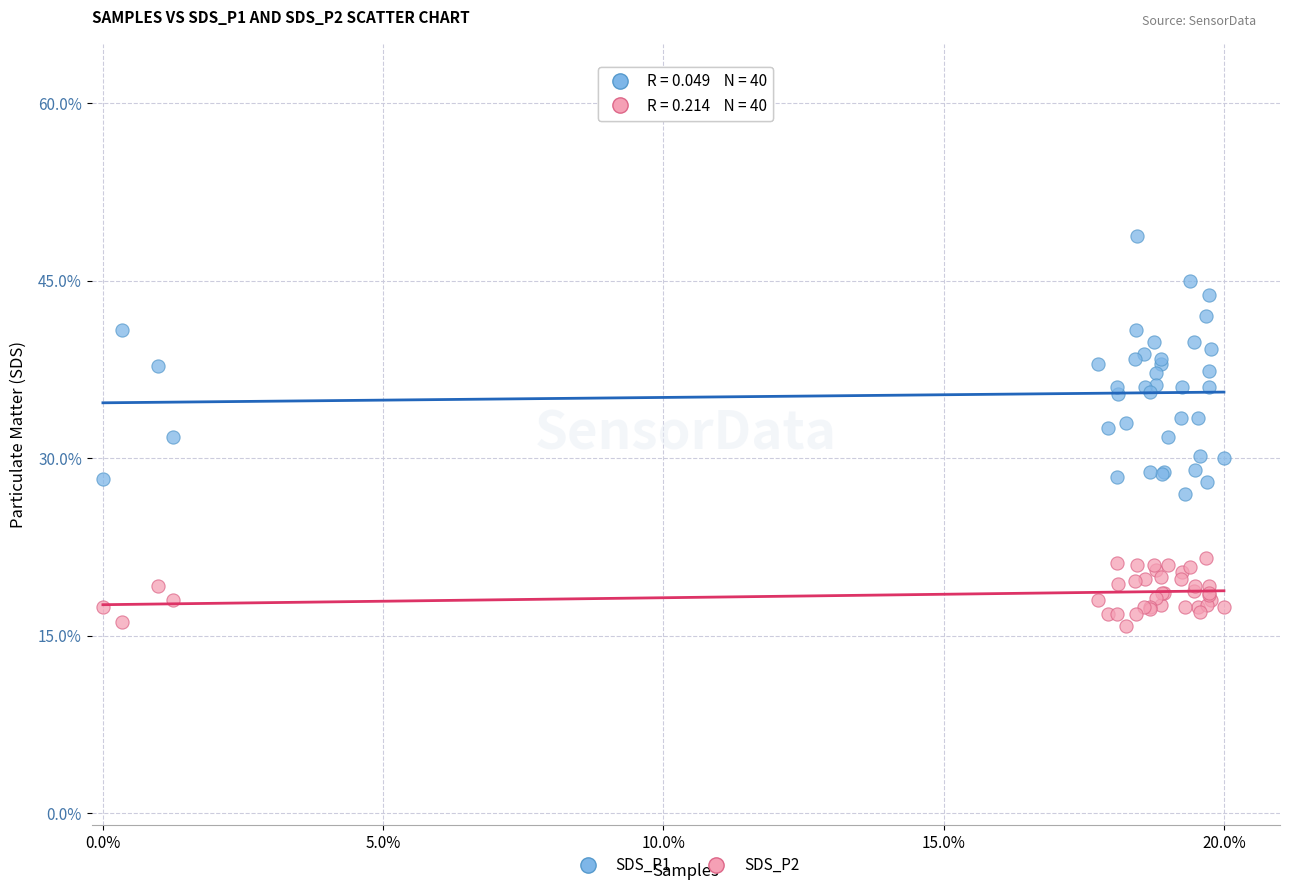

What are all the series names shown in the legend?

SDS_P1, SDS_P2